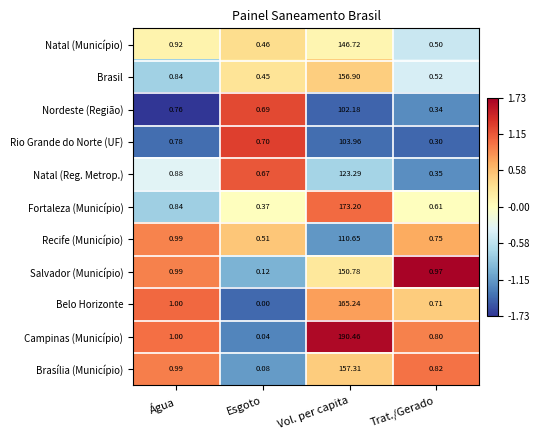

At which label is Belo Horizonte closest to 82?

Água